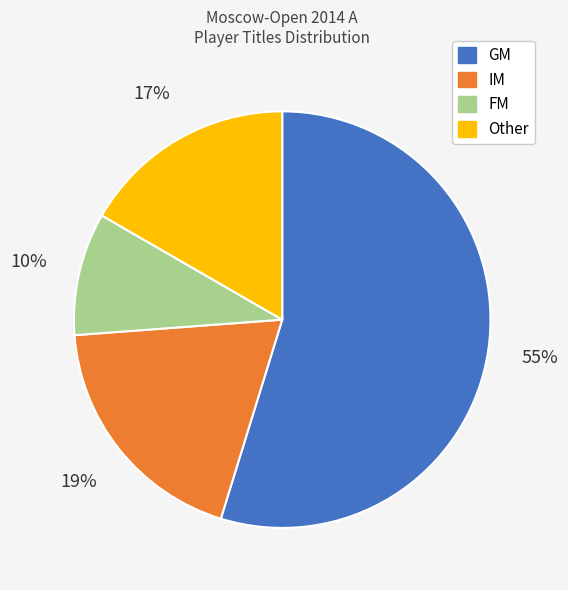

Is it true that IM is 19% of the pie?

True